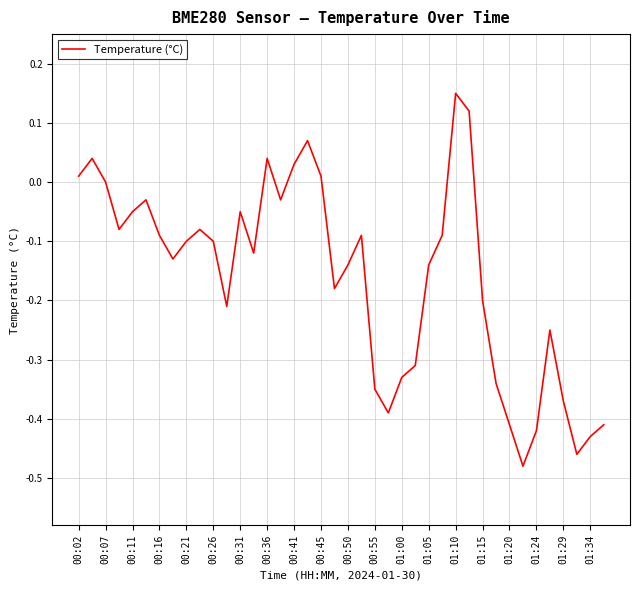

What is the difference between the maximum and minimum values?

0.6